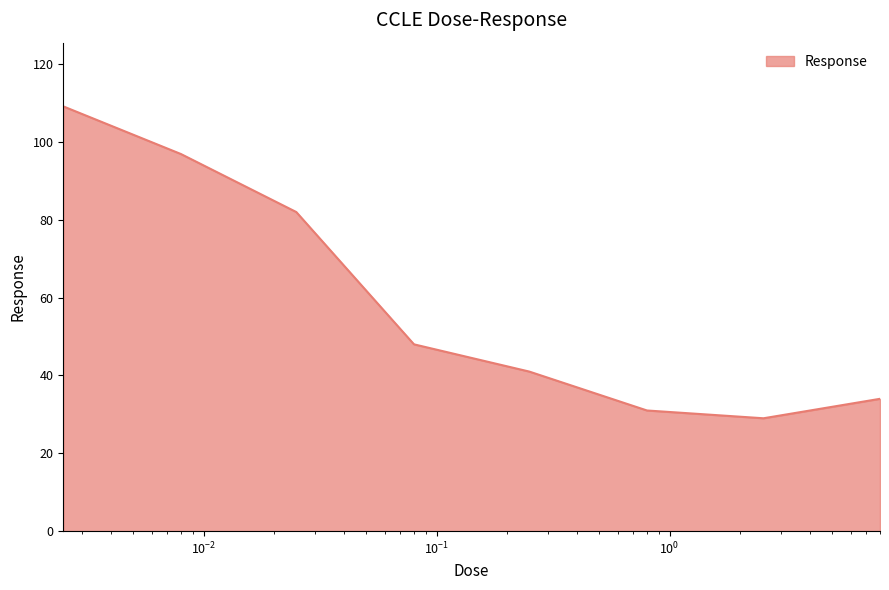

How many categories are shown in the chart?

8